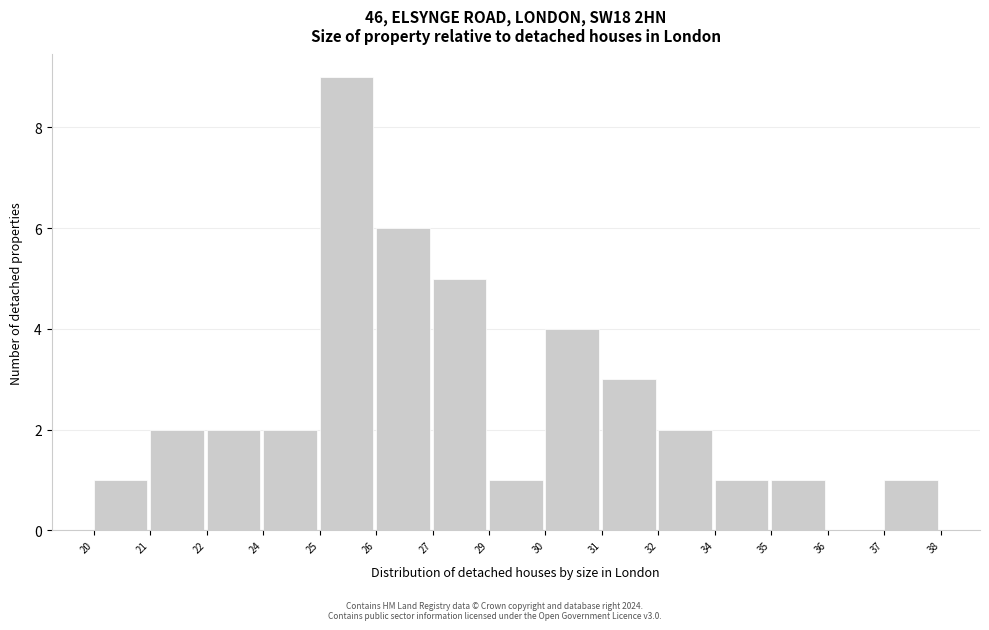

Reading left to right, transcribe all the data shown in this chart.

20=1	21=2	22=2	24=2	25=9	26=6	27=5	29=1	30=4	31=3	32=2	34=1	35=1	36=0	37=1